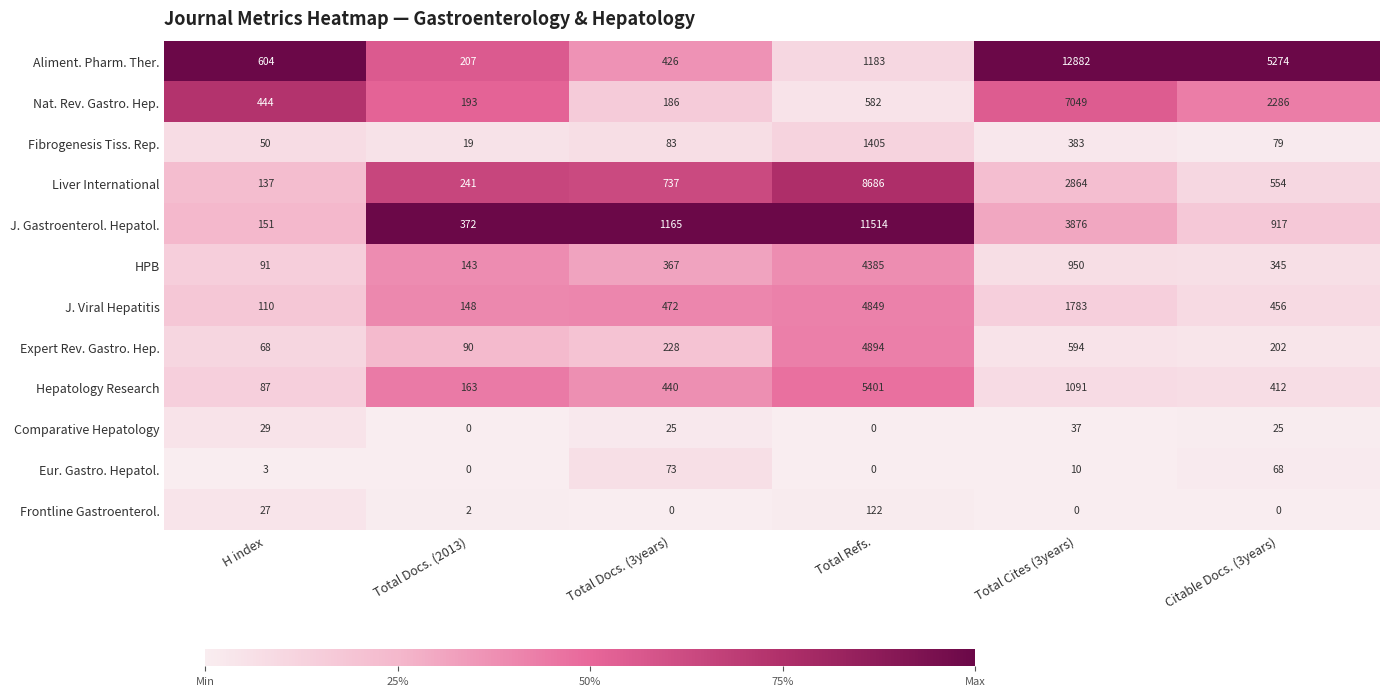

At Total Cites (3years), list the series in order from largest to smallest.

Aliment. Pharm. Ther., Nat. Rev. Gastro. Hep., J. Gastroenterol. Hepatol., Liver International, J. Viral Hepatitis, Hepatology Research, HPB, Expert Rev. Gastro. Hep., Fibrogenesis Tiss. Rep., Comparative Hepatology, Eur. Gastro. Hepatol., Frontline Gastroenterol.